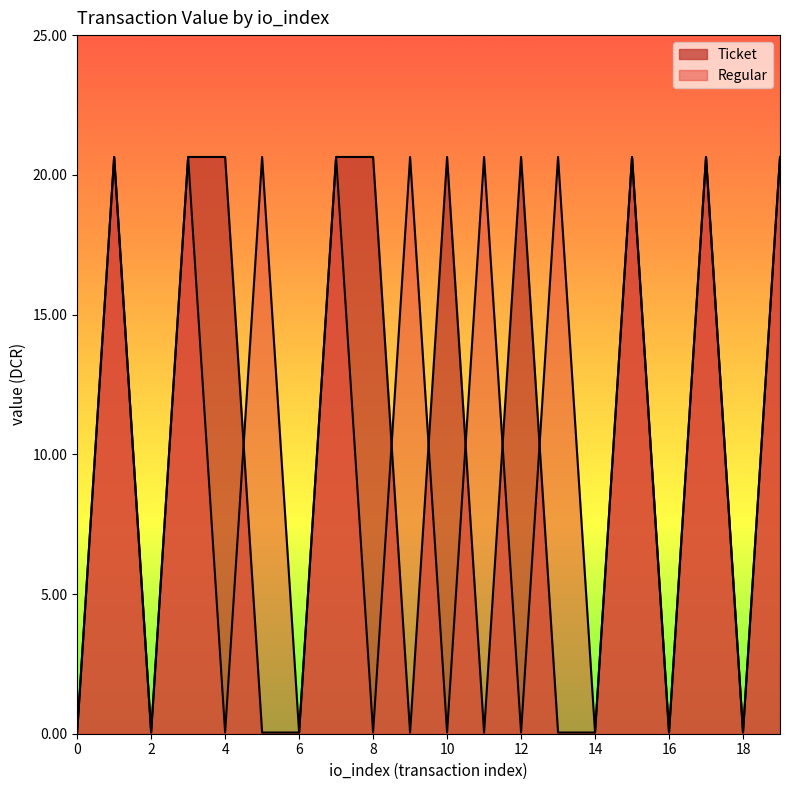

Which series changed the most between 0 and 1?

Ticket